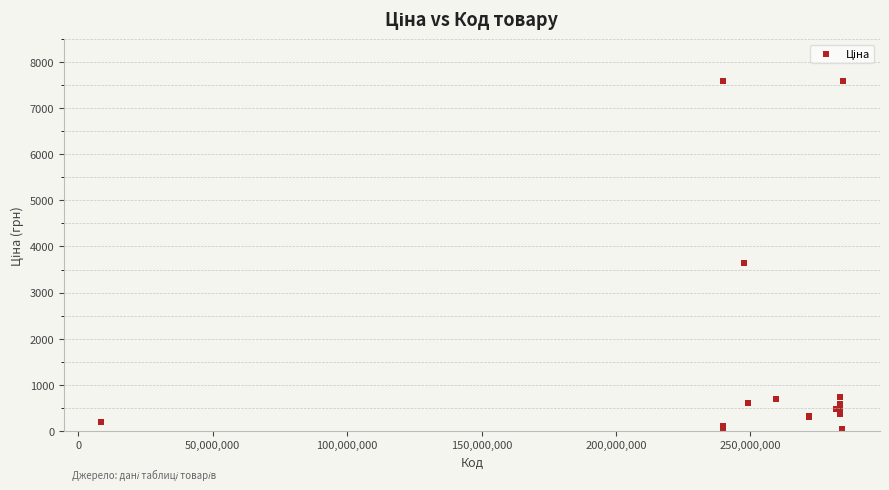

What Y value in the scatter plot is closest to 3814?

3646.5